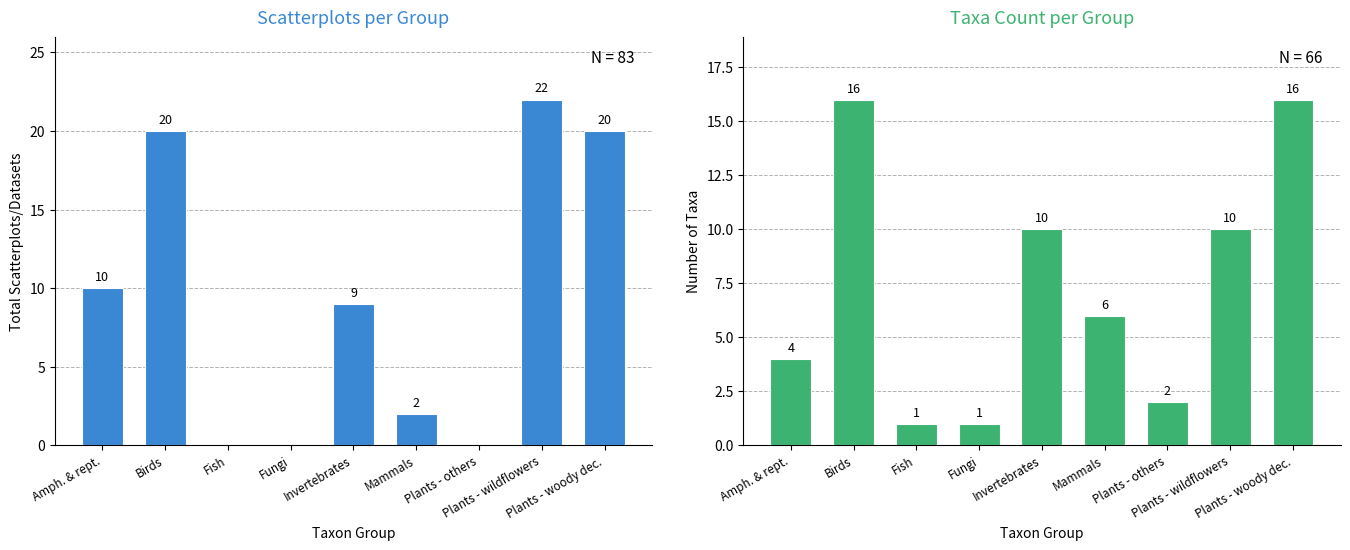

Which series has the largest total across all categories?

Number of scatterplots/datasets